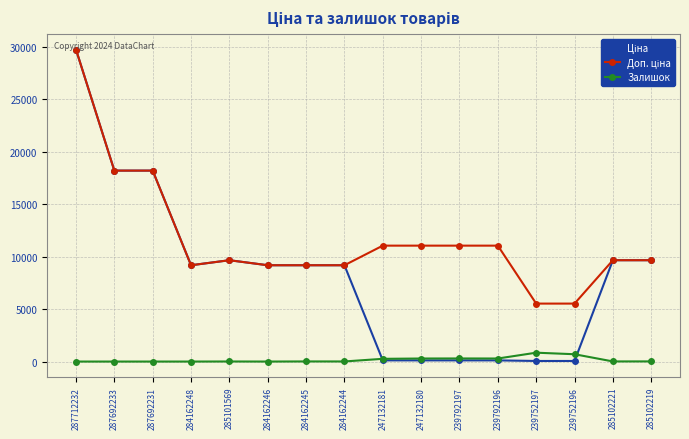

Is it true that Залишок equals 260.0 at 247132181?

True